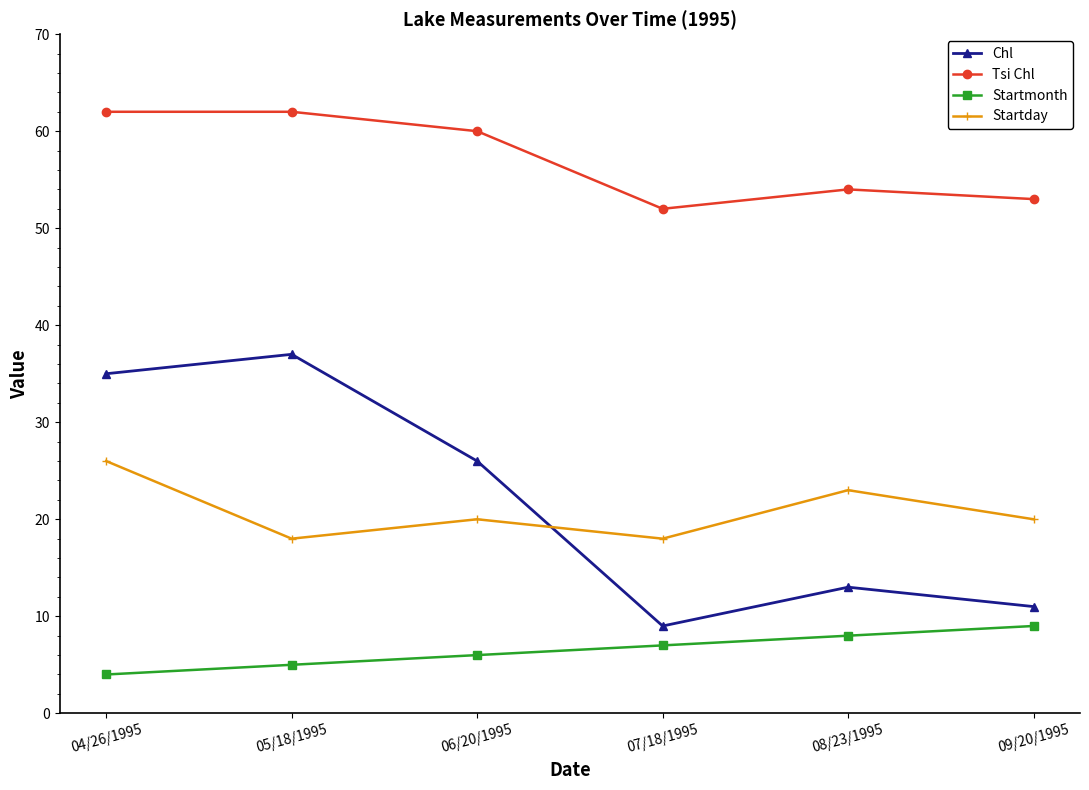

Count the number of data series in this chart.

4